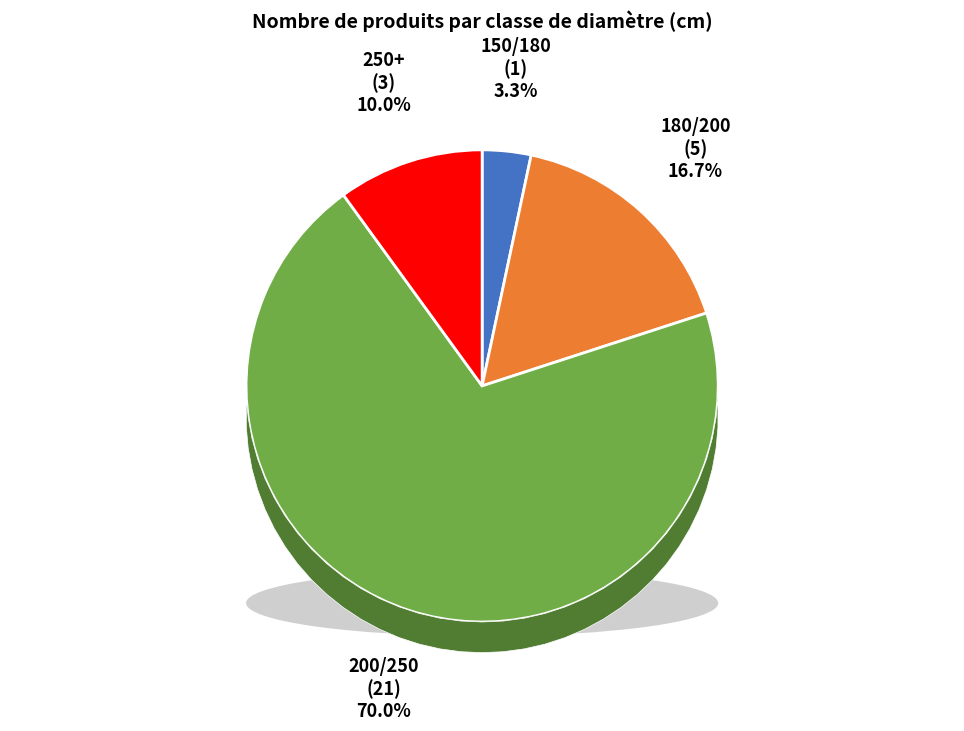

To the nearest percent, what is the average slice percentage?

25%